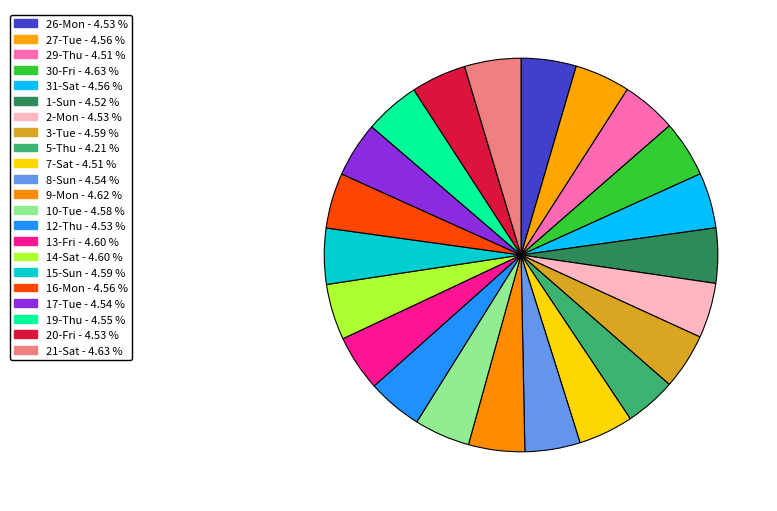

How many slices are in this pie chart?

22